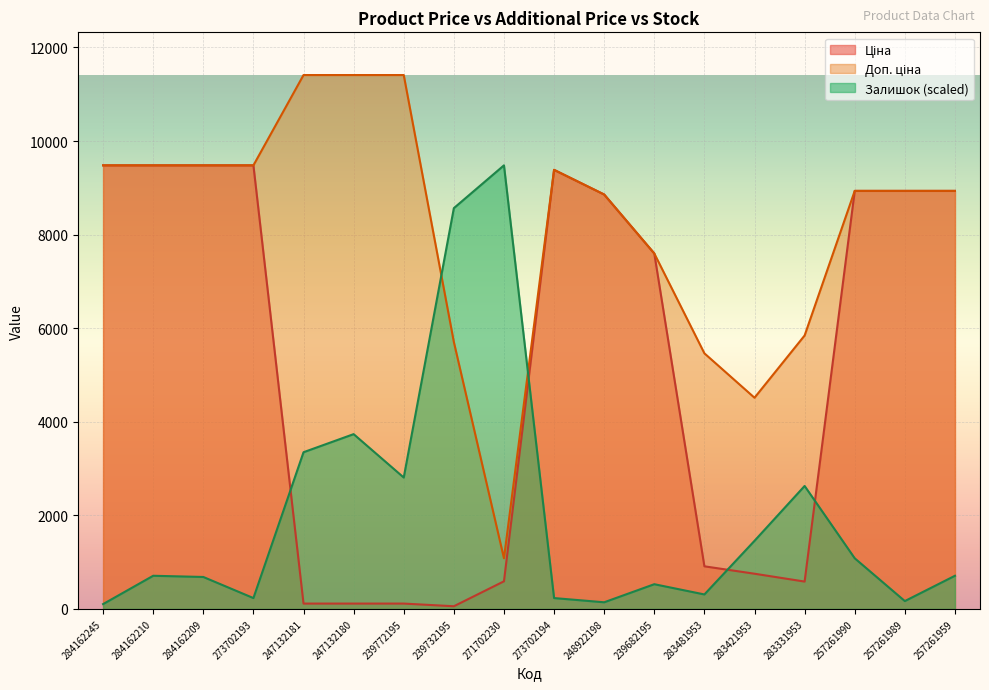

Reading left to right, list all the values displayed in this chart.

Ціна: 284162245=9480.1	284162210=9480.1	284162209=9480.1	273702193=9480.1	247132181=114.1	247132180=114.1	239772195=114.1	239732195=57.0	271702230=589.9	273702194=9384.0	248922198=8856.7	239682195=7596.5	283481953=910.4	283421953=752.2	283331953=584.4	257261990=8934.1	257261989=8934.1	257261959=8934.1
Доп. ціна: 284162245=9480.1	284162210=9480.1	284162209=9480.1	273702193=9480.1	247132181=11410.0	247132180=11410.0	239772195=11410.0	239732195=5705.0	271702230=1081.7	273702194=9384.0	248922198=8856.7	239682195=7596.5	283481953=5462.3	283421953=4513.3	283331953=5843.9	257261990=8934.1	257261989=8934.1	257261959=8934.1
Залишок: 284162245=103.0	284162210=708.4	284162209=682.7	273702193=231.8	247132181=3348.9	247132180=3735.4	239772195=2808.0	239732195=8565.6	271702230=9480.1	273702194=231.8	248922198=141.7	239682195=528.1	283481953=309.1	283421953=1455.5	283331953=2627.6	257261990=1082.0	257261989=167.4	257261959=708.4